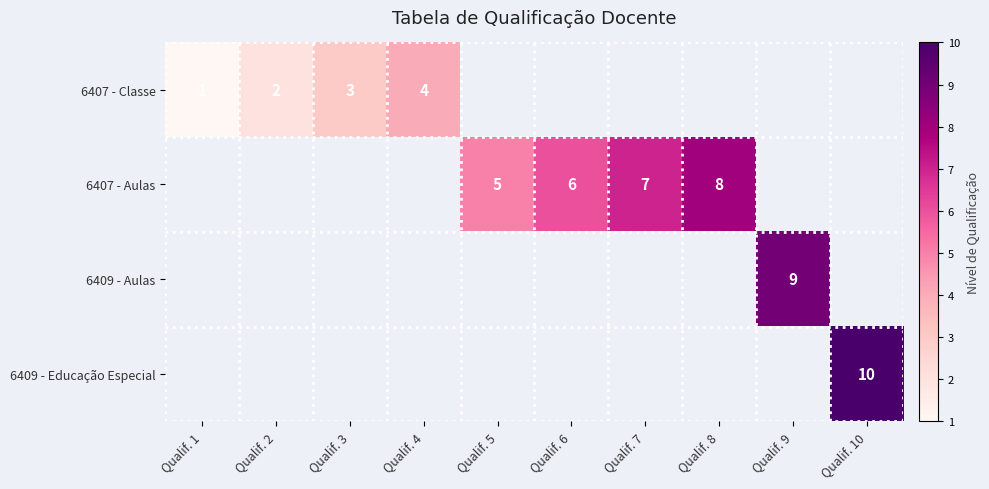

The value of 6407 - Classe at Qualif. 4 is 6. True or false?

False